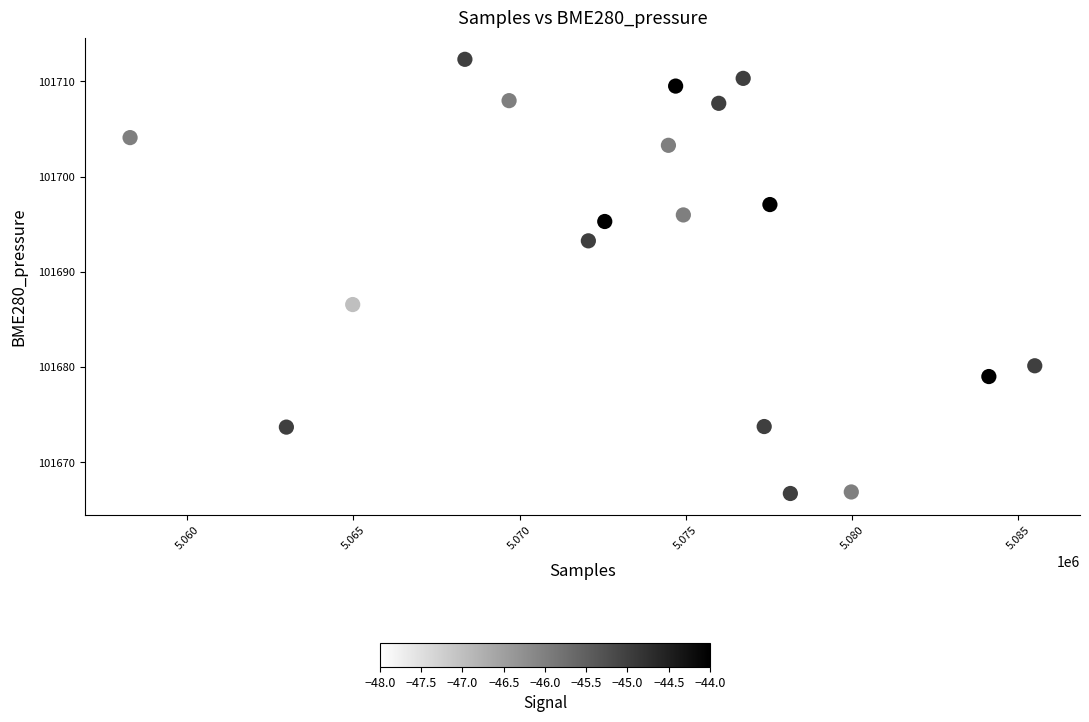

What is the range of Y values (max minus min)?

45.6